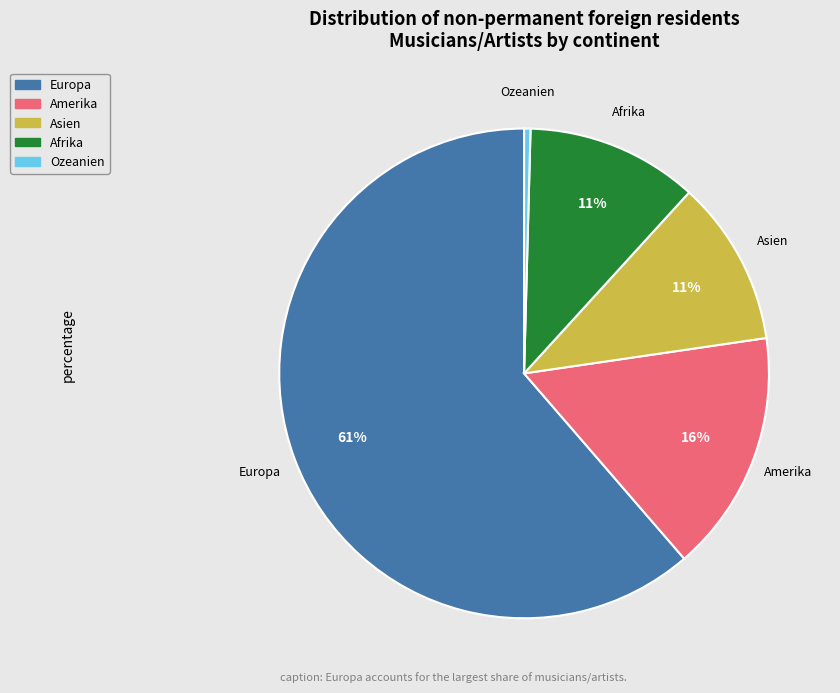

How many slices are in this pie chart?

5